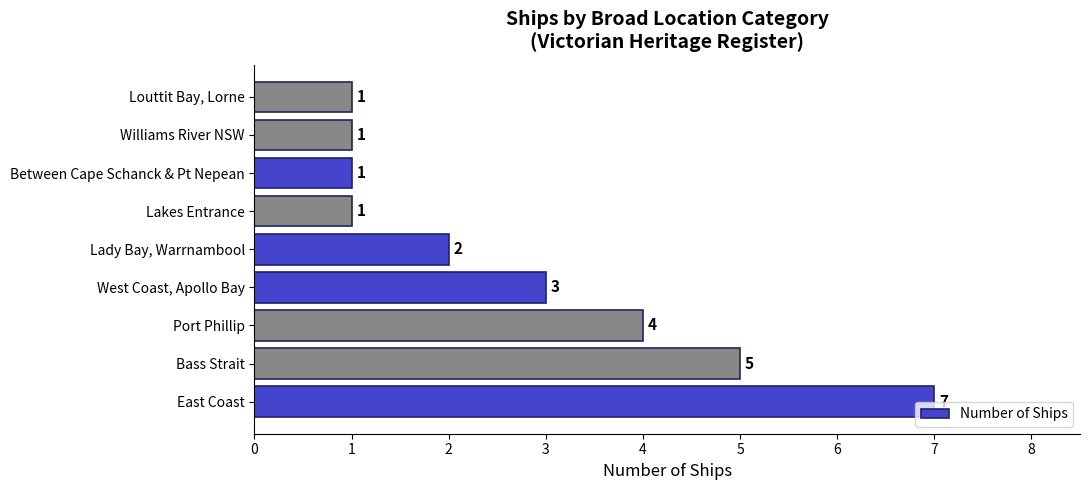

Which label corresponds to the largest value in the chart?

East Coast